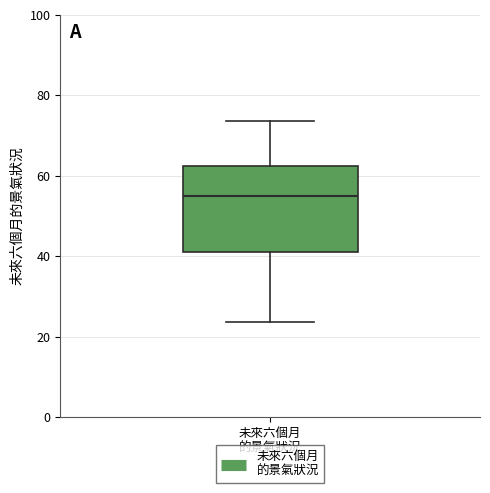

Transcribe this box plot: give where the median line is, the range the box spans, and where the two whiskers end, as read against the y-axis. The values are not printed on the chart, so give them approximately, as read against the axis.

median 56, box 42 to 62, whiskers 24 to 74